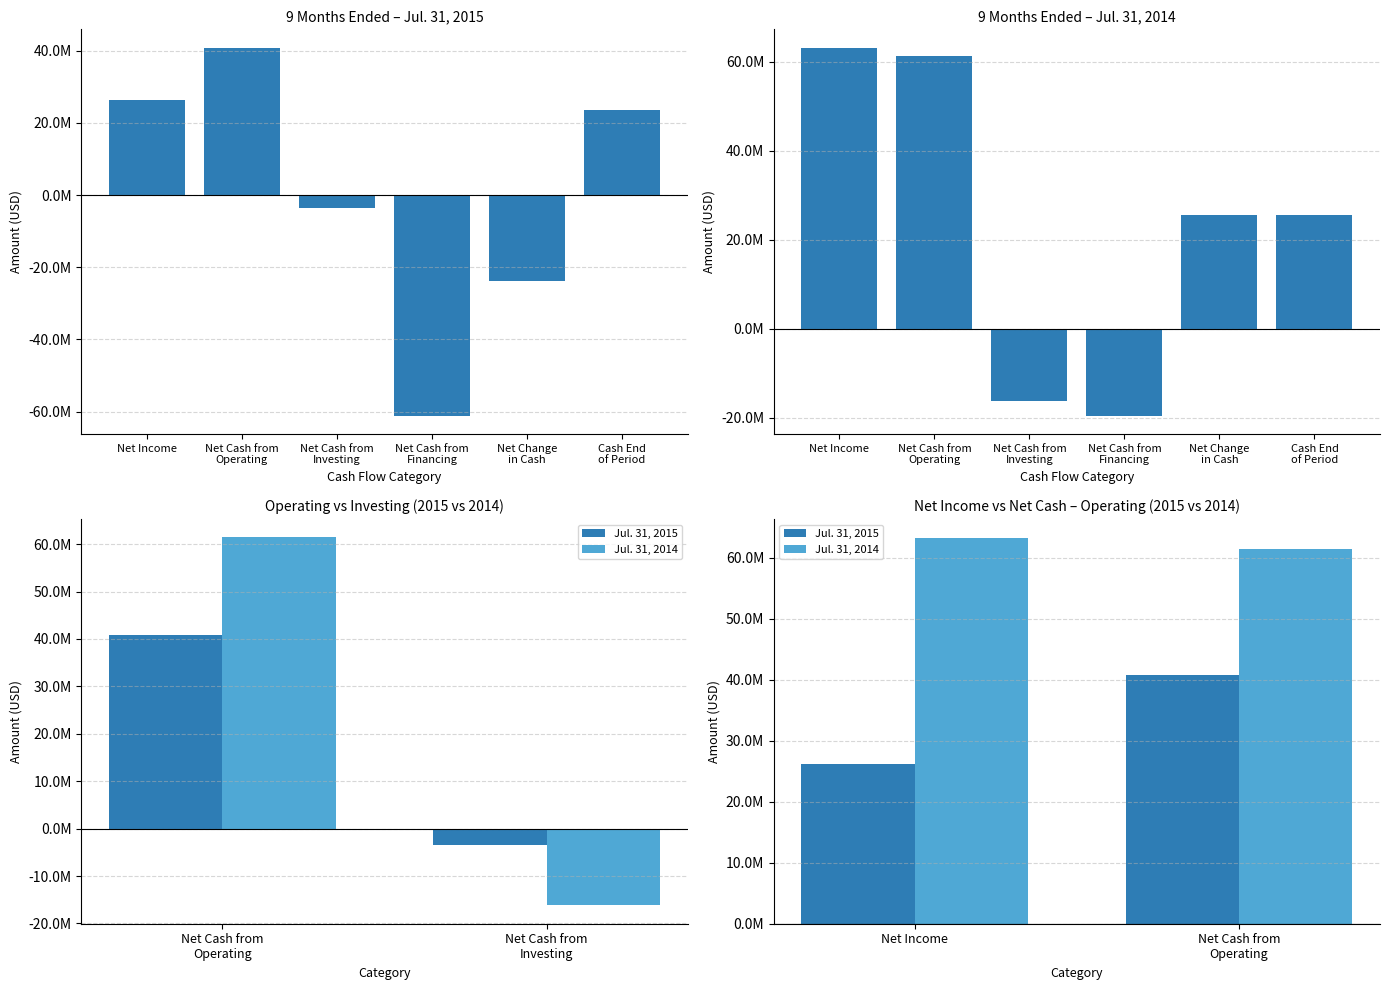

What is the label of the 1st bar from the right?

Net Cash from
Operating